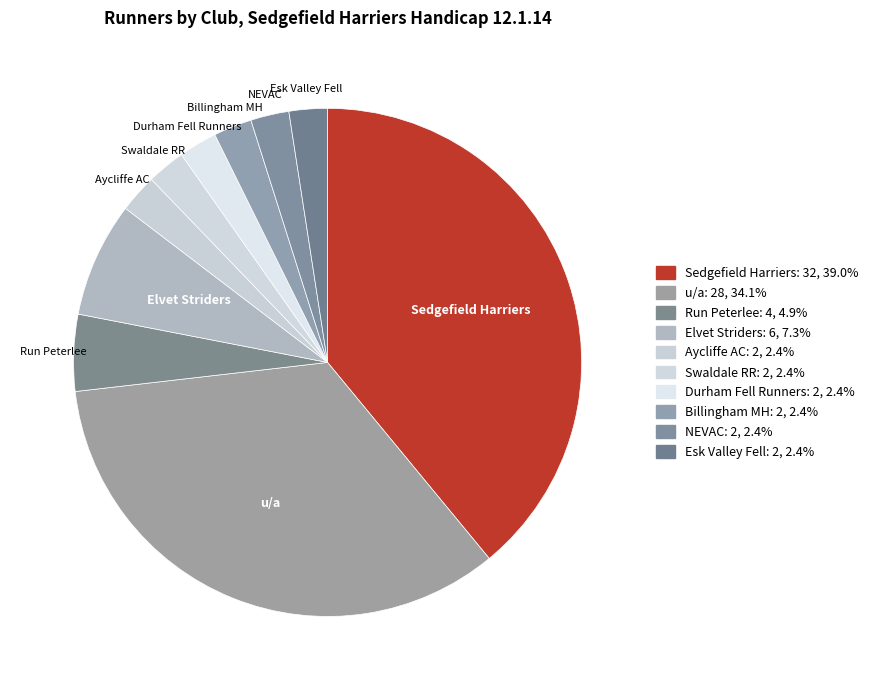

Rank the categories by value from lowest to highest.

Aycliffe AC, Swaldale RR, Durham Fell Runners, Billingham MH, NEVAC, Esk Valley Fell, Run Peterlee, Elvet Striders, u/a, Sedgefield Harriers